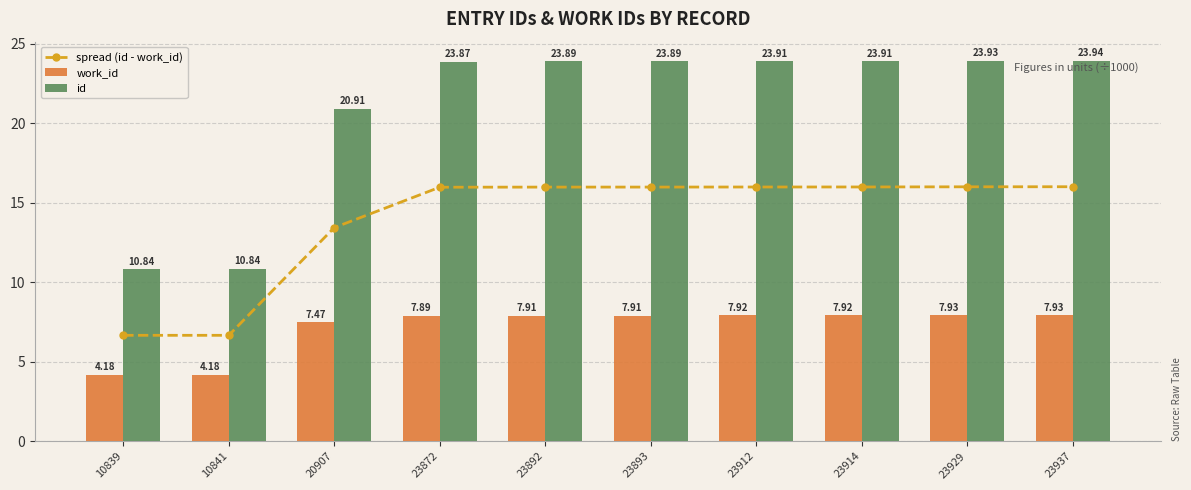

What is the value of the spread (id - work_id) bar at the 8th from the left?

16.0